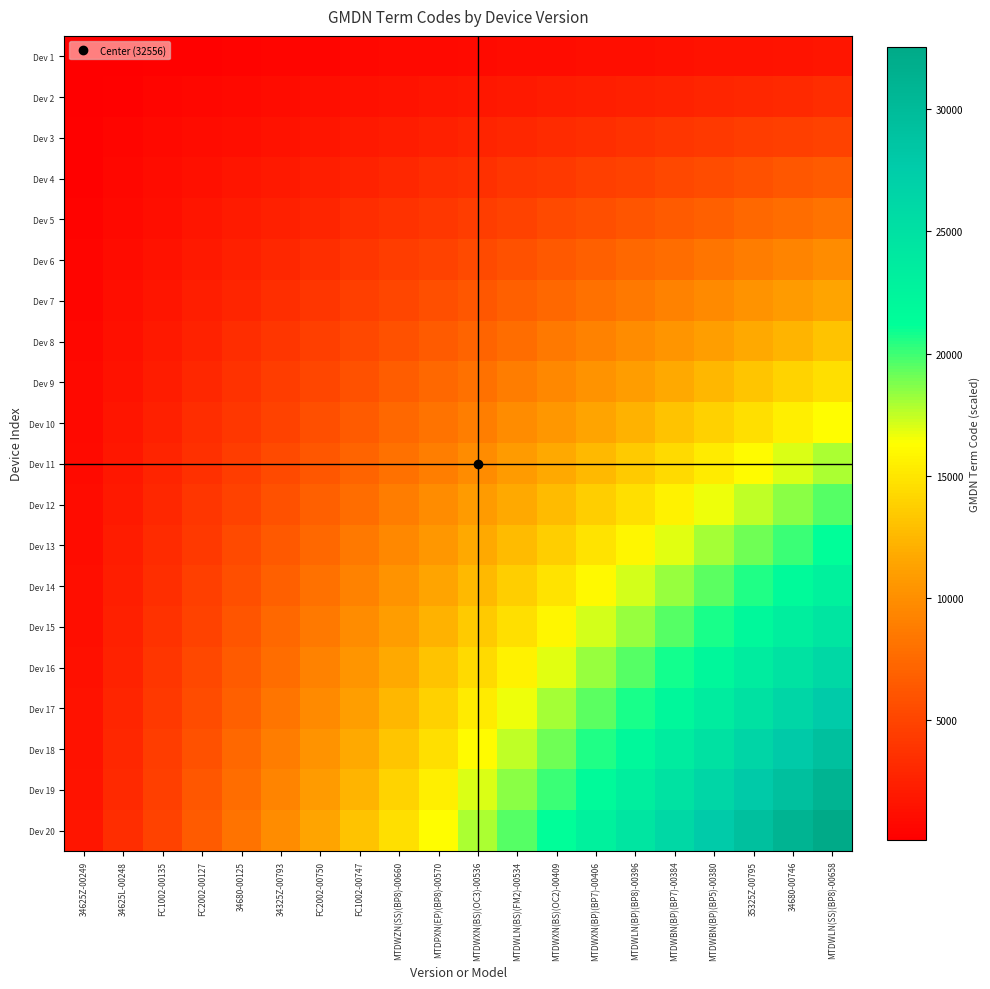

Reading left to right, what are all the values shown in this chart?

Dev 1: 34625Z-00249=81.4	34625L-00248=162.8	FC1002-00135=244.2	FC2002-00127=325.6	34680-00125=407.0	34325Z-00793=488.3	FC2002-00750=569.7	FC1002-00747=651.1	MTDWZN(SS)(BP8)-00660=732.5	MTDPXN(EP)(BP8)-00570=813.9	MTDWXN(BS)(OC3)-00536=895.3	MTDWLN(BS)(FM2)-00534=976.7	MTDWXN(BS)(OC2)-00409=1058.1	MTDWXN(BP)(BP7)-00406=1139.5	MTDWLN(BP)(BP8)-00396=1220.9	MTDWBN(BP)(BP7)-00384=1302.2	MTDWBN(BP)(BP5)-00380=1383.6	35325Z-00795=1465.0	34680-00746=1546.4	MTDWLN(SS)(BP8)-00658=1627.8
Dev 2: 34625Z-00249=162.8	34625L-00248=325.6	FC1002-00135=488.3	FC2002-00127=651.1	34680-00125=813.9	34325Z-00793=976.7	FC2002-00750=1139.5	FC1002-00747=1302.2	MTDWZN(SS)(BP8)-00660=1465.0	MTDPXN(EP)(BP8)-00570=1627.8	MTDWXN(BS)(OC3)-00536=1790.6	MTDWLN(BS)(FM2)-00534=1953.4	MTDWXN(BS)(OC2)-00409=2116.1	MTDWXN(BP)(BP7)-00406=2278.9	MTDWLN(BP)(BP8)-00396=2441.7	MTDWBN(BP)(BP7)-00384=2604.5	MTDWBN(BP)(BP5)-00380=2767.3	35325Z-00795=2930.0	34680-00746=3092.8	MTDWLN(SS)(BP8)-00658=3255.6
Dev 3: 34625Z-00249=244.2	34625L-00248=488.3	FC1002-00135=732.5	FC2002-00127=976.7	34680-00125=1220.8	34325Z-00793=1465.0	FC2002-00750=1709.2	FC1002-00747=1953.4	MTDWZN(SS)(BP8)-00660=2197.5	MTDPXN(EP)(BP8)-00570=2441.7	MTDWXN(BS)(OC3)-00536=2685.9	MTDWLN(BS)(FM2)-00534=2930.0	MTDWXN(BS)(OC2)-00409=3174.2	MTDWXN(BP)(BP7)-00406=3418.4	MTDWLN(BP)(BP8)-00396=3662.5	MTDWBN(BP)(BP7)-00384=3906.7	MTDWBN(BP)(BP5)-00380=4150.9	35325Z-00795=4395.1	34680-00746=4639.2	MTDWLN(SS)(BP8)-00658=4883.4
Dev 4: 34625Z-00249=325.6	34625L-00248=651.1	FC1002-00135=976.7	FC2002-00127=1302.2	34680-00125=1627.8	34325Z-00793=1953.4	FC2002-00750=2278.9	FC1002-00747=2604.5	MTDWZN(SS)(BP8)-00660=2930.0	MTDPXN(EP)(BP8)-00570=3255.6	MTDWXN(BS)(OC3)-00536=3581.2	MTDWLN(BS)(FM2)-00534=3906.7	MTDWXN(BS)(OC2)-00409=4232.3	MTDWXN(BP)(BP7)-00406=4557.8	MTDWLN(BP)(BP8)-00396=4883.4	MTDWBN(BP)(BP7)-00384=5209.0	MTDWBN(BP)(BP5)-00380=5534.5	35325Z-00795=5860.1	34680-00746=6185.6	MTDWLN(SS)(BP8)-00658=6511.2
Dev 5: 34625Z-00249=407.0	34625L-00248=813.9	FC1002-00135=1220.8	FC2002-00127=1627.8	34680-00125=2034.8	34325Z-00793=2441.7	FC2002-00750=2848.6	FC1002-00747=3255.6	MTDWZN(SS)(BP8)-00660=3662.6	MTDPXN(EP)(BP8)-00570=4069.5	MTDWXN(BS)(OC3)-00536=4476.5	MTDWLN(BS)(FM2)-00534=4883.4	MTDWXN(BS)(OC2)-00409=5290.4	MTDWXN(BP)(BP7)-00406=5697.3	MTDWLN(BP)(BP8)-00396=6104.2	MTDWBN(BP)(BP7)-00384=6511.2	MTDWBN(BP)(BP5)-00380=6918.1	35325Z-00795=7325.1	34680-00746=7732.0	MTDWLN(SS)(BP8)-00658=8139.0
Dev 6: 34625Z-00249=488.3	34625L-00248=976.7	FC1002-00135=1465.0	FC2002-00127=1953.4	34680-00125=2441.7	34325Z-00793=2930.0	FC2002-00750=3418.4	FC1002-00747=3906.7	MTDWZN(SS)(BP8)-00660=4395.1	MTDPXN(EP)(BP8)-00570=4883.4	MTDWXN(BS)(OC3)-00536=5371.7	MTDWLN(BS)(FM2)-00534=5860.1	MTDWXN(BS)(OC2)-00409=6348.4	MTDWXN(BP)(BP7)-00406=6836.8	MTDWLN(BP)(BP8)-00396=7325.1	MTDWBN(BP)(BP7)-00384=7813.4	MTDWBN(BP)(BP5)-00380=8301.8	35325Z-00795=8790.1	34680-00746=9278.5	MTDWLN(SS)(BP8)-00658=9766.8
Dev 7: 34625Z-00249=569.7	34625L-00248=1139.5	FC1002-00135=1709.2	FC2002-00127=2278.9	34680-00125=2848.6	34325Z-00793=3418.4	FC2002-00750=3988.1	FC1002-00747=4557.8	MTDWZN(SS)(BP8)-00660=5127.6	MTDPXN(EP)(BP8)-00570=5697.3	MTDWXN(BS)(OC3)-00536=6267.0	MTDWLN(BS)(FM2)-00534=6836.8	MTDWXN(BS)(OC2)-00409=7406.5	MTDWXN(BP)(BP7)-00406=7976.2	MTDWLN(BP)(BP8)-00396=8545.9	MTDWBN(BP)(BP7)-00384=9115.7	MTDWBN(BP)(BP5)-00380=9685.4	35325Z-00795=10255.1	34680-00746=10824.9	MTDWLN(SS)(BP8)-00658=11394.6
Dev 8: 34625Z-00249=651.1	34625L-00248=1302.2	FC1002-00135=1953.4	FC2002-00127=2604.5	34680-00125=3255.6	34325Z-00793=3906.7	FC2002-00750=4557.8	FC1002-00747=5209.0	MTDWZN(SS)(BP8)-00660=5860.1	MTDPXN(EP)(BP8)-00570=6511.2	MTDWXN(BS)(OC3)-00536=7162.3	MTDWLN(BS)(FM2)-00534=7813.4	MTDWXN(BS)(OC2)-00409=8464.6	MTDWXN(BP)(BP7)-00406=9115.7	MTDWLN(BP)(BP8)-00396=9766.8	MTDWBN(BP)(BP7)-00384=10417.9	MTDWBN(BP)(BP5)-00380=11069.0	35325Z-00795=11720.2	34680-00746=12371.3	MTDWLN(SS)(BP8)-00658=13022.4
Dev 9: 34625Z-00249=732.5	34625L-00248=1465.0	FC1002-00135=2197.5	FC2002-00127=2930.0	34680-00125=3662.6	34325Z-00793=4395.1	FC2002-00750=5127.6	FC1002-00747=5860.1	MTDWZN(SS)(BP8)-00660=6592.6	MTDPXN(EP)(BP8)-00570=7325.1	MTDWXN(BS)(OC3)-00536=8057.6	MTDWLN(BS)(FM2)-00534=8790.1	MTDWXN(BS)(OC2)-00409=9522.6	MTDWXN(BP)(BP7)-00406=10255.1	MTDWLN(BP)(BP8)-00396=10987.7	MTDWBN(BP)(BP7)-00384=11720.2	MTDWBN(BP)(BP5)-00380=12452.7	35325Z-00795=13185.2	34680-00746=13917.7	MTDWLN(SS)(BP8)-00658=14650.2
Dev 10: 34625Z-00249=813.9	34625L-00248=1627.8	FC1002-00135=2441.7	FC2002-00127=3255.6	34680-00125=4069.5	34325Z-00793=4883.4	FC2002-00750=5697.3	FC1002-00747=6511.2	MTDWZN(SS)(BP8)-00660=7325.1	MTDPXN(EP)(BP8)-00570=8139.0	MTDWXN(BS)(OC3)-00536=8952.9	MTDWLN(BS)(FM2)-00534=9766.8	MTDWXN(BS)(OC2)-00409=10580.7	MTDWXN(BP)(BP7)-00406=11394.6	MTDWLN(BP)(BP8)-00396=12208.5	MTDWBN(BP)(BP7)-00384=13022.4	MTDWBN(BP)(BP5)-00380=13836.3	35325Z-00795=14650.2	34680-00746=15464.1	MTDWLN(SS)(BP8)-00658=16278.0
Dev 11: 34625Z-00249=895.3	34625L-00248=1790.6	FC1002-00135=2685.9	FC2002-00127=3581.2	34680-00125=4476.5	34325Z-00793=5371.7	FC2002-00750=6267.0	FC1002-00747=7162.3	MTDWZN(SS)(BP8)-00660=8057.6	MTDPXN(EP)(BP8)-00570=8952.9	MTDWXN(BS)(OC3)-00536=9848.2	MTDWLN(BS)(FM2)-00534=10743.5	MTDWXN(BS)(OC2)-00409=11638.8	MTDWXN(BP)(BP7)-00406=12534.1	MTDWLN(BP)(BP8)-00396=13429.4	MTDWBN(BP)(BP7)-00384=14324.6	MTDWBN(BP)(BP5)-00380=15219.9	35325Z-00795=16115.2	34680-00746=17010.5	MTDWLN(SS)(BP8)-00658=17905.8
Dev 12: 34625Z-00249=976.7	34625L-00248=1953.4	FC1002-00135=2930.0	FC2002-00127=3906.7	34680-00125=4883.4	34325Z-00793=5860.1	FC2002-00750=6836.8	FC1002-00747=7813.4	MTDWZN(SS)(BP8)-00660=8790.1	MTDPXN(EP)(BP8)-00570=9766.8	MTDWXN(BS)(OC3)-00536=10743.5	MTDWLN(BS)(FM2)-00534=11720.2	MTDWXN(BS)(OC2)-00409=12696.8	MTDWXN(BP)(BP7)-00406=13673.5	MTDWLN(BP)(BP8)-00396=14650.2	MTDWBN(BP)(BP7)-00384=15626.9	MTDWBN(BP)(BP5)-00380=16603.6	35325Z-00795=17580.2	34680-00746=18556.9	MTDWLN(SS)(BP8)-00658=19533.6
Dev 13: 34625Z-00249=1058.1	34625L-00248=2116.1	FC1002-00135=3174.2	FC2002-00127=4232.3	34680-00125=5290.4	34325Z-00793=6348.4	FC2002-00750=7406.5	FC1002-00747=8464.6	MTDWZN(SS)(BP8)-00660=9522.6	MTDPXN(EP)(BP8)-00570=10580.7	MTDWXN(BS)(OC3)-00536=11638.8	MTDWLN(BS)(FM2)-00534=12696.8	MTDWXN(BS)(OC2)-00409=13754.9	MTDWXN(BP)(BP7)-00406=14813.0	MTDWLN(BP)(BP8)-00396=15871.1	MTDWBN(BP)(BP7)-00384=16929.1	MTDWBN(BP)(BP5)-00380=17987.2	35325Z-00795=19045.3	34680-00746=20103.3	MTDWLN(SS)(BP8)-00658=21161.4
Dev 14: 34625Z-00249=1139.5	34625L-00248=2278.9	FC1002-00135=3418.4	FC2002-00127=4557.8	34680-00125=5697.3	34325Z-00793=6836.8	FC2002-00750=7976.2	FC1002-00747=9115.7	MTDWZN(SS)(BP8)-00660=10255.1	MTDPXN(EP)(BP8)-00570=11394.6	MTDWXN(BS)(OC3)-00536=12534.1	MTDWLN(BS)(FM2)-00534=13673.5	MTDWXN(BS)(OC2)-00409=14813.0	MTDWXN(BP)(BP7)-00406=15952.4	MTDWLN(BP)(BP8)-00396=17091.9	MTDWBN(BP)(BP7)-00384=18231.4	MTDWBN(BP)(BP5)-00380=19370.8	35325Z-00795=20510.3	34680-00746=21649.7	MTDWLN(SS)(BP8)-00658=22789.2
Dev 15: 34625Z-00249=1220.9	34625L-00248=2441.7	FC1002-00135=3662.5	FC2002-00127=4883.4	34680-00125=6104.2	34325Z-00793=7325.1	FC2002-00750=8545.9	FC1002-00747=9766.8	MTDWZN(SS)(BP8)-00660=10987.6	MTDPXN(EP)(BP8)-00570=12208.5	MTDWXN(BS)(OC3)-00536=13429.4	MTDWLN(BS)(FM2)-00534=14650.2	MTDWXN(BS)(OC2)-00409=15871.1	MTDWXN(BP)(BP7)-00406=17091.9	MTDWLN(BP)(BP8)-00396=18312.8	MTDWBN(BP)(BP7)-00384=19533.6	MTDWBN(BP)(BP5)-00380=20754.5	35325Z-00795=21975.3	34680-00746=23196.1	MTDWLN(SS)(BP8)-00658=24417.0
Dev 16: 34625Z-00249=1302.2	34625L-00248=2604.5	FC1002-00135=3906.7	FC2002-00127=5209.0	34680-00125=6511.2	34325Z-00793=7813.4	FC2002-00750=9115.7	FC1002-00747=10417.9	MTDWZN(SS)(BP8)-00660=11720.2	MTDPXN(EP)(BP8)-00570=13022.4	MTDWXN(BS)(OC3)-00536=14324.6	MTDWLN(BS)(FM2)-00534=15626.9	MTDWXN(BS)(OC2)-00409=16929.1	MTDWXN(BP)(BP7)-00406=18231.4	MTDWLN(BP)(BP8)-00396=19533.6	MTDWBN(BP)(BP7)-00384=20835.8	MTDWBN(BP)(BP5)-00380=22138.1	35325Z-00795=23440.3	34680-00746=24742.6	MTDWLN(SS)(BP8)-00658=26044.8
Dev 17: 34625Z-00249=1383.6	34625L-00248=2767.3	FC1002-00135=4150.9	FC2002-00127=5534.5	34680-00125=6918.1	34325Z-00793=8301.8	FC2002-00750=9685.4	FC1002-00747=11069.0	MTDWZN(SS)(BP8)-00660=12452.7	MTDPXN(EP)(BP8)-00570=13836.3	MTDWXN(BS)(OC3)-00536=15219.9	MTDWLN(BS)(FM2)-00534=16603.6	MTDWXN(BS)(OC2)-00409=17987.2	MTDWXN(BP)(BP7)-00406=19370.8	MTDWLN(BP)(BP8)-00396=20754.4	MTDWBN(BP)(BP7)-00384=22138.1	MTDWBN(BP)(BP5)-00380=23521.7	35325Z-00795=24905.3	34680-00746=26289.0	MTDWLN(SS)(BP8)-00658=27672.6
Dev 18: 34625Z-00249=1465.0	34625L-00248=2930.0	FC1002-00135=4395.1	FC2002-00127=5860.1	34680-00125=7325.1	34325Z-00793=8790.1	FC2002-00750=10255.1	FC1002-00747=11720.2	MTDWZN(SS)(BP8)-00660=13185.2	MTDPXN(EP)(BP8)-00570=14650.2	MTDWXN(BS)(OC3)-00536=16115.2	MTDWLN(BS)(FM2)-00534=17580.2	MTDWXN(BS)(OC2)-00409=19045.3	MTDWXN(BP)(BP7)-00406=20510.3	MTDWLN(BP)(BP8)-00396=21975.3	MTDWBN(BP)(BP7)-00384=23440.3	MTDWBN(BP)(BP5)-00380=24905.3	35325Z-00795=26370.4	34680-00746=27835.4	MTDWLN(SS)(BP8)-00658=29300.4
Dev 19: 34625Z-00249=1546.4	34625L-00248=3092.8	FC1002-00135=4639.2	FC2002-00127=6185.6	34680-00125=7732.0	34325Z-00793=9278.5	FC2002-00750=10824.9	FC1002-00747=12371.3	MTDWZN(SS)(BP8)-00660=13917.7	MTDPXN(EP)(BP8)-00570=15464.1	MTDWXN(BS)(OC3)-00536=17010.5	MTDWLN(BS)(FM2)-00534=18556.9	MTDWXN(BS)(OC2)-00409=20103.3	MTDWXN(BP)(BP7)-00406=21649.7	MTDWLN(BP)(BP8)-00396=23196.1	MTDWBN(BP)(BP7)-00384=24742.6	MTDWBN(BP)(BP5)-00380=26289.0	35325Z-00795=27835.4	34680-00746=29381.8	MTDWLN(SS)(BP8)-00658=30928.2
Dev 20: 34625Z-00249=1627.8	34625L-00248=3255.6	FC1002-00135=4883.4	FC2002-00127=6511.2	34680-00125=8139.0	34325Z-00793=9766.8	FC2002-00750=11394.6	FC1002-00747=13022.4	MTDWZN(SS)(BP8)-00660=14650.2	MTDPXN(EP)(BP8)-00570=16278.0	MTDWXN(BS)(OC3)-00536=17905.8	MTDWLN(BS)(FM2)-00534=19533.6	MTDWXN(BS)(OC2)-00409=21161.4	MTDWXN(BP)(BP7)-00406=22789.2	MTDWLN(BP)(BP8)-00396=24417.0	MTDWBN(BP)(BP7)-00384=26044.8	MTDWBN(BP)(BP5)-00380=27672.6	35325Z-00795=29300.4	34680-00746=30928.2	MTDWLN(SS)(BP8)-00658=32556.0